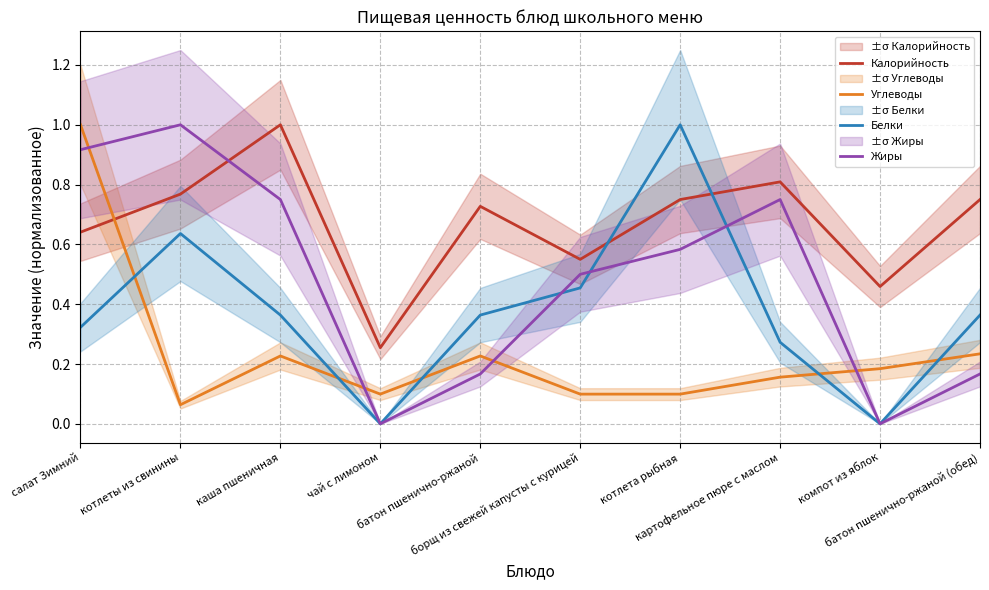

What position from the left is батон пшенично-ржаной (обед)?

10